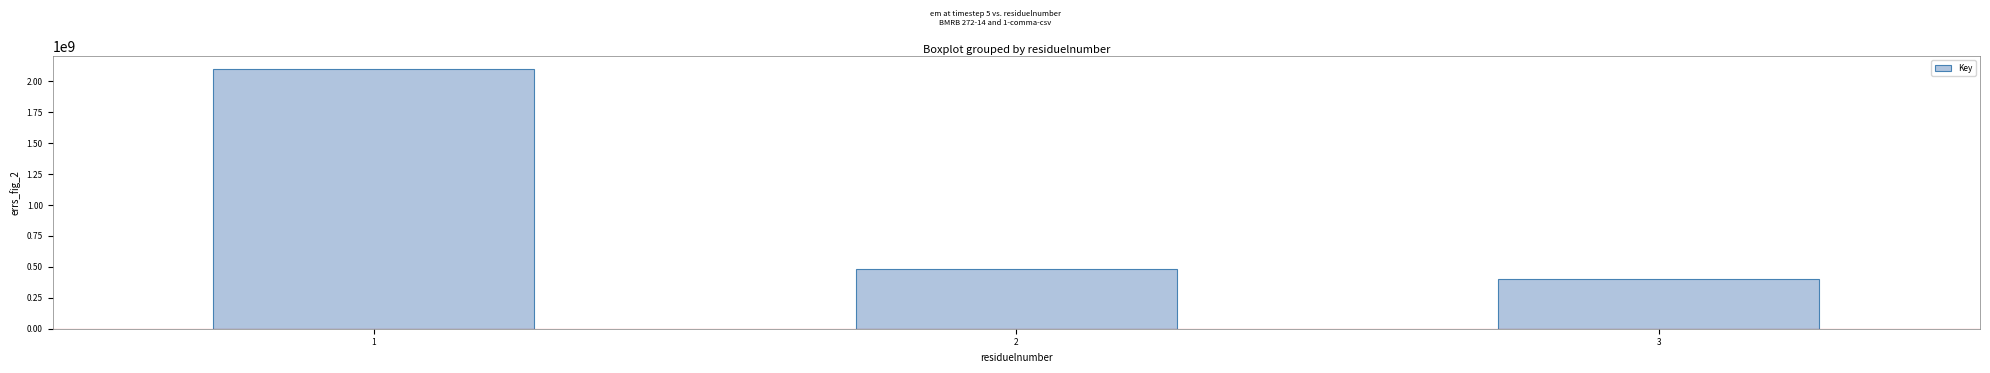

How many bars are there in total?

3